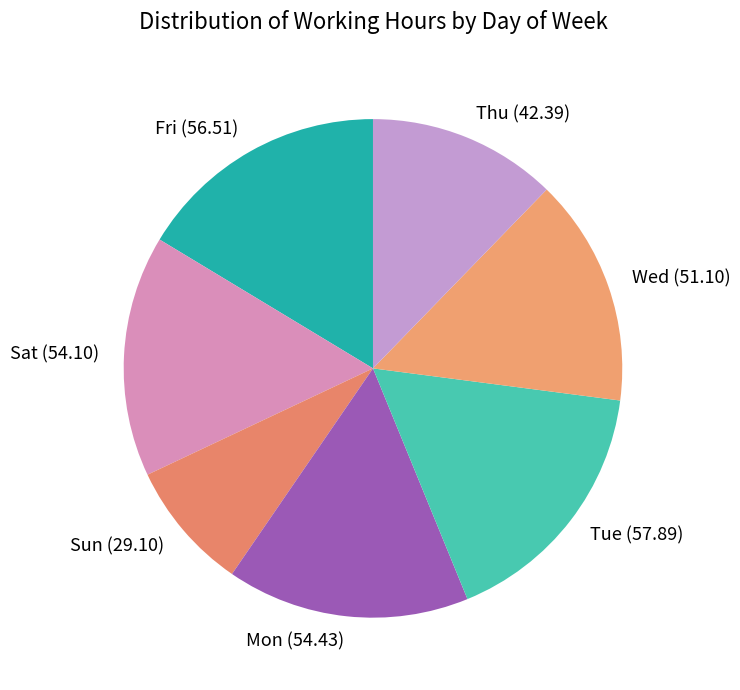

Is the sum of Fri and Sat greater than half?

No